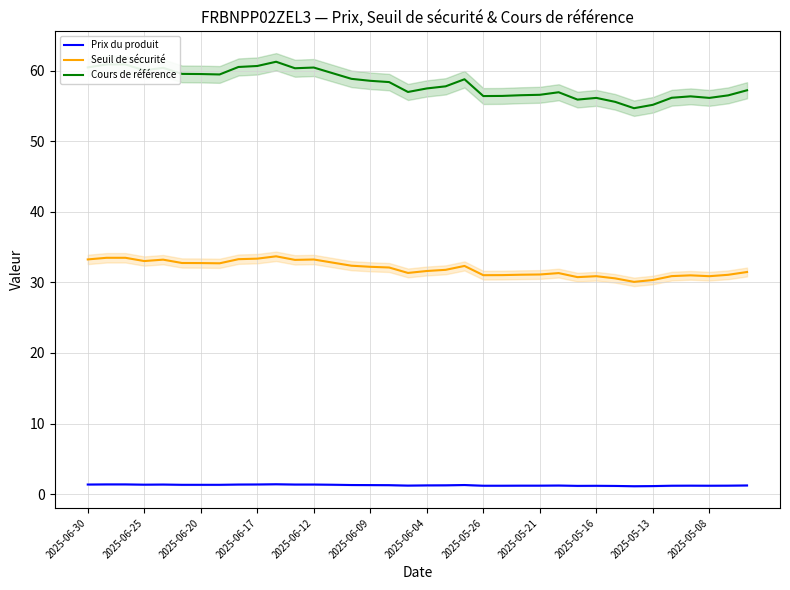

True or false: Cours de référence and Seuil de sécurité intersect in this chart.

False